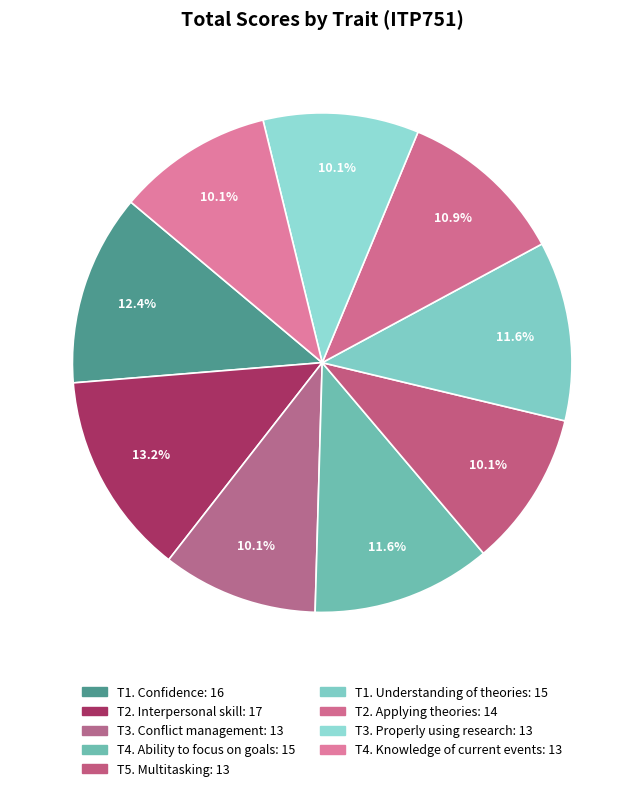

What is the smallest slice in the pie chart?

T3. Conflict management and problem solving